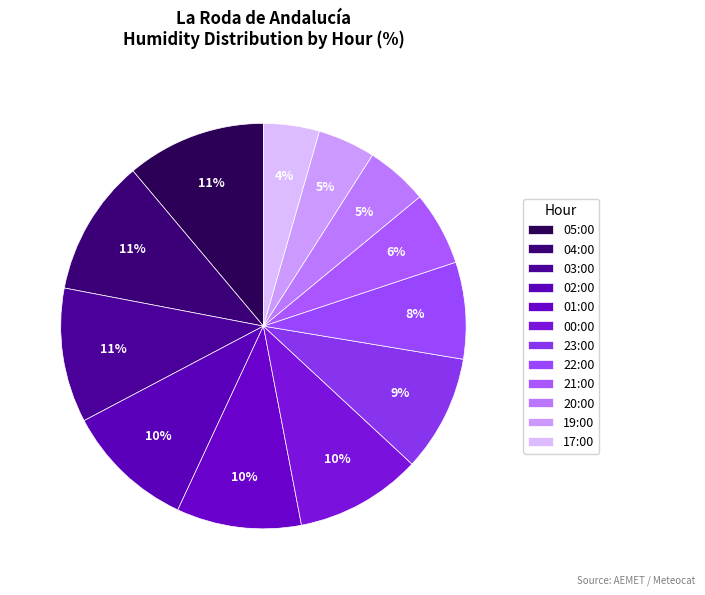

How much of the chart is everything except 03:00?

89.3%